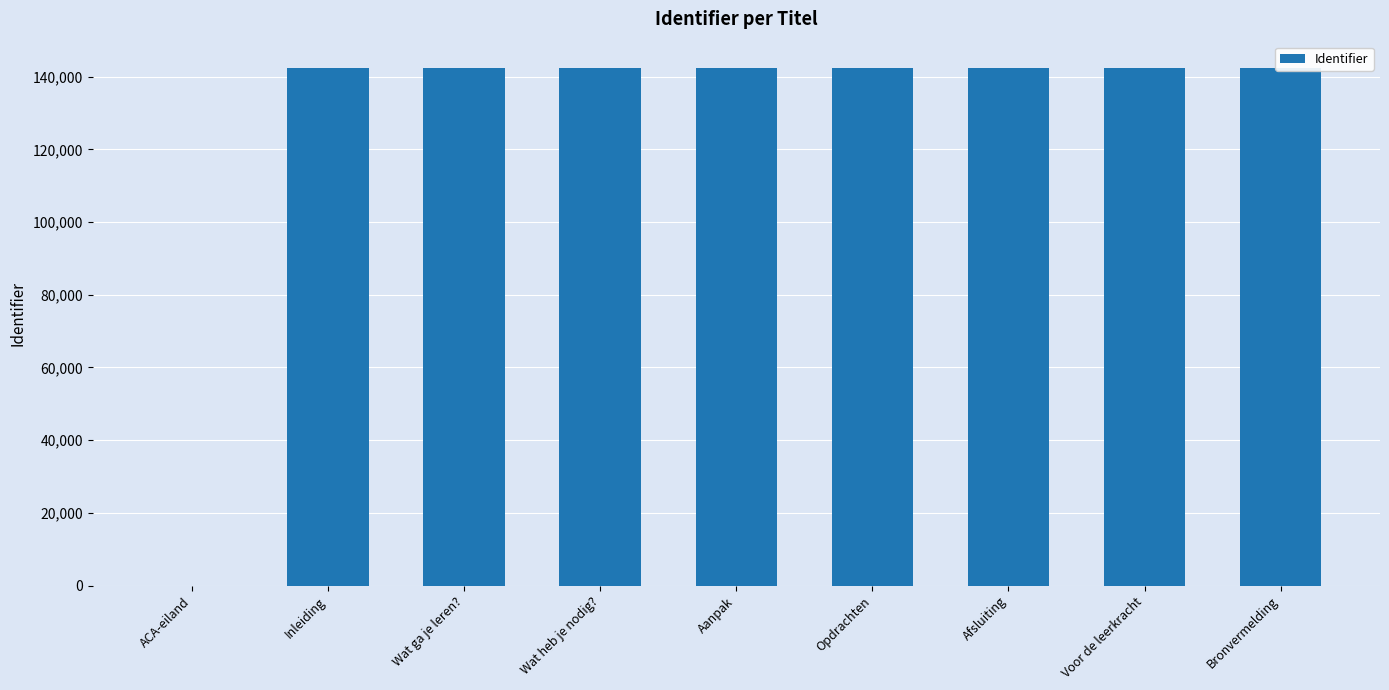

The value at Wat heb je nodig? is 142483. True or false?

True